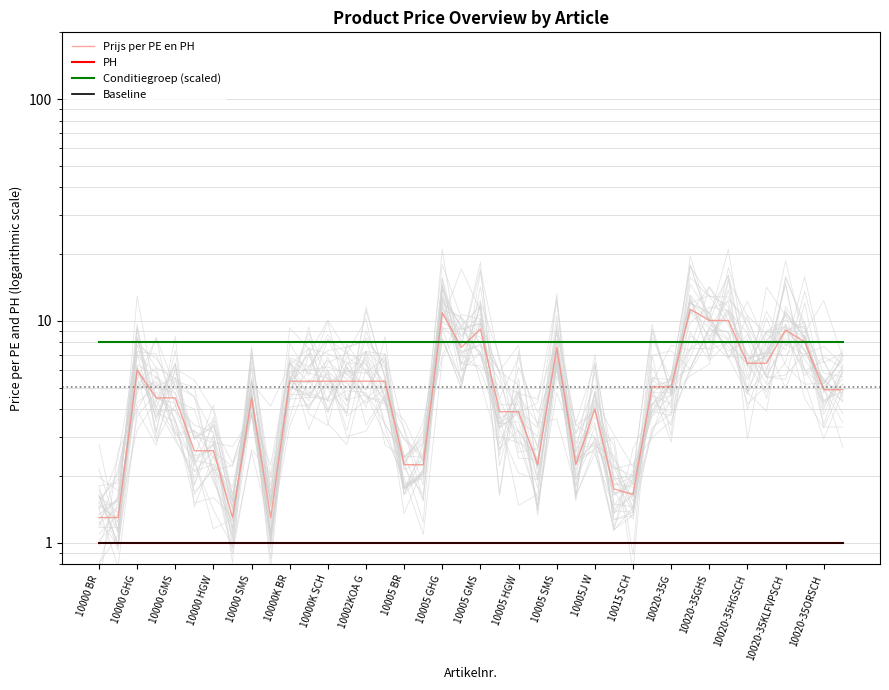

True or false: Baseline has a value of 1.4 at 10005 SMS.

False